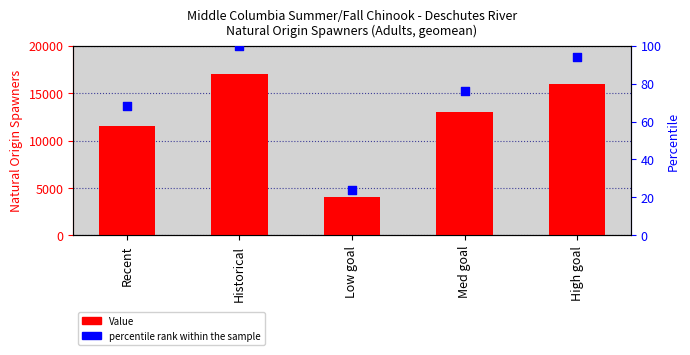

Is the value of percentile rank within the sample at Historical greater than the value of Value at Recent?

No